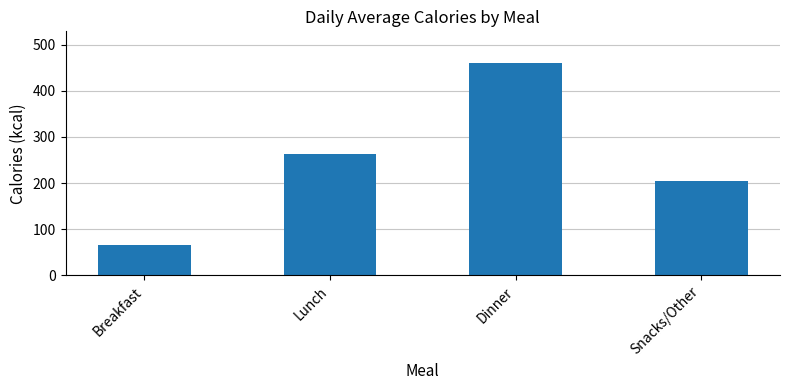

What is the change in value from Dinner to Snacks/Other?

-256